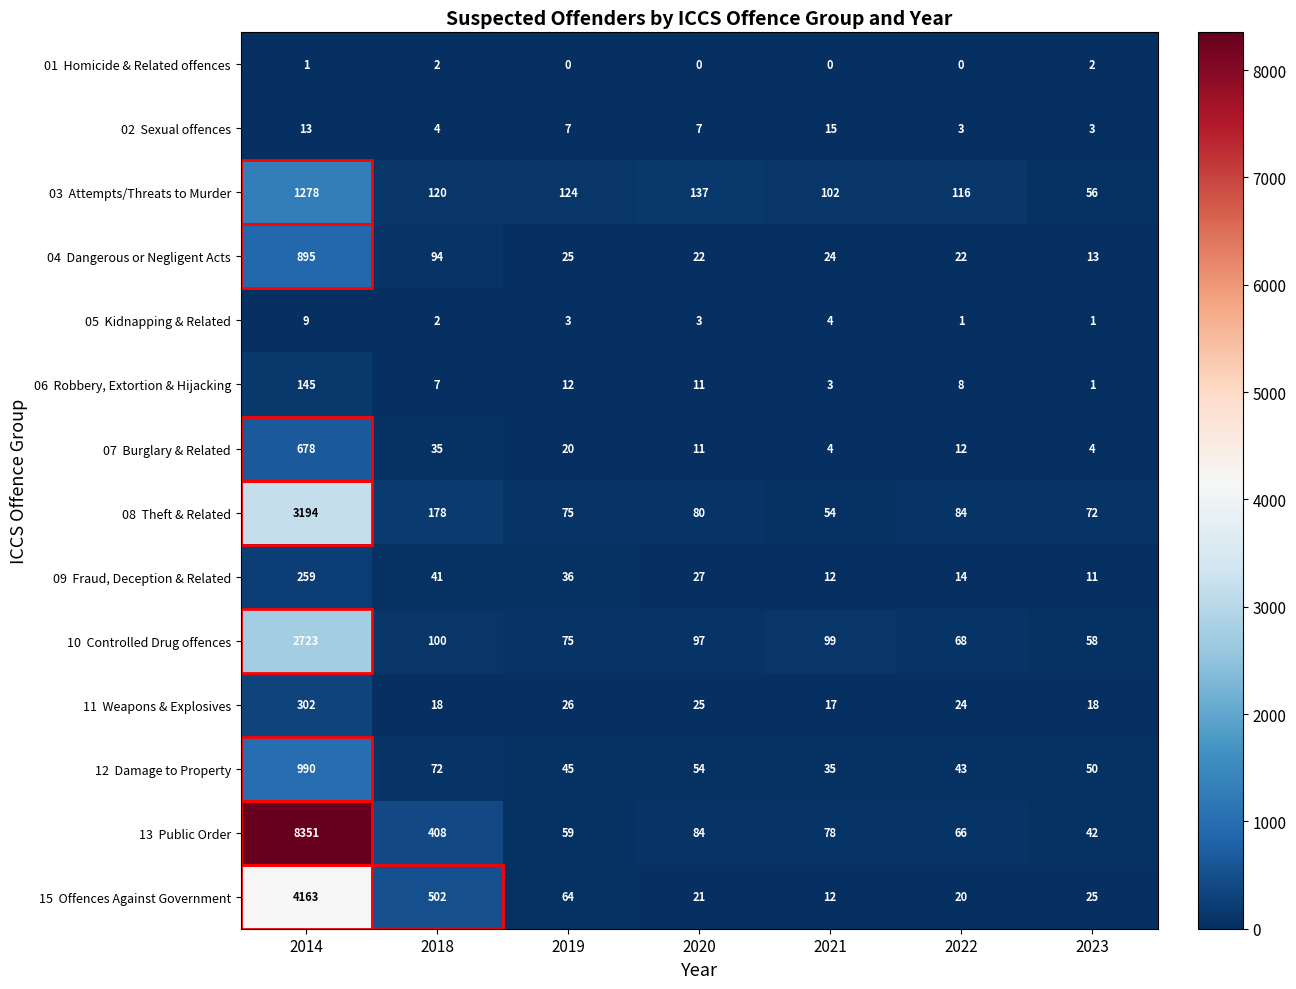

At how many categories does at least one series exceed 3037?

1